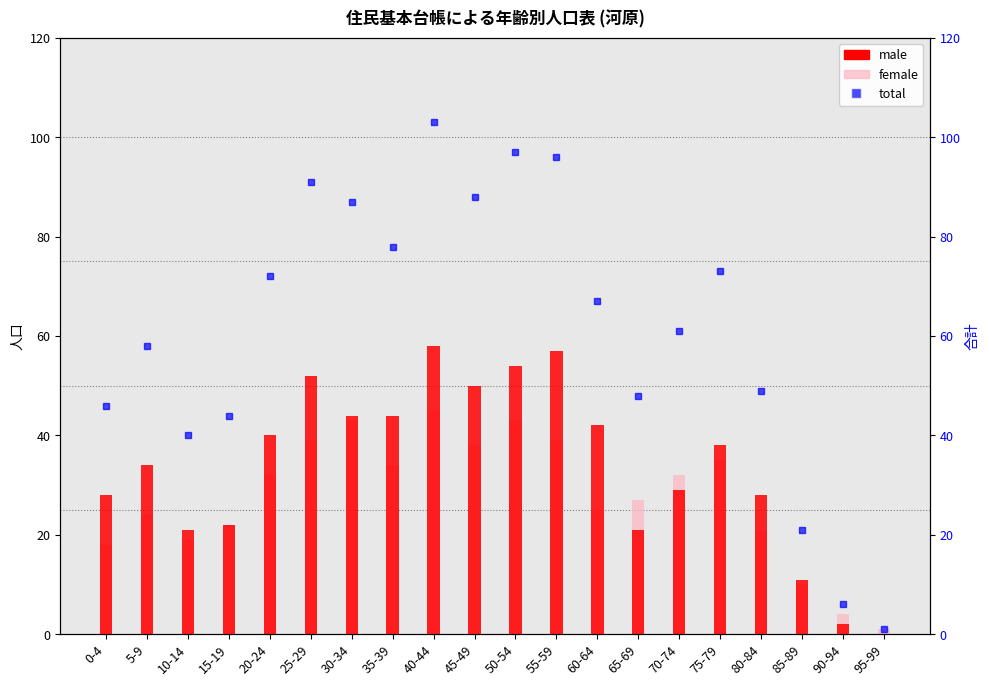

How many values in the total series exceed 67?

9